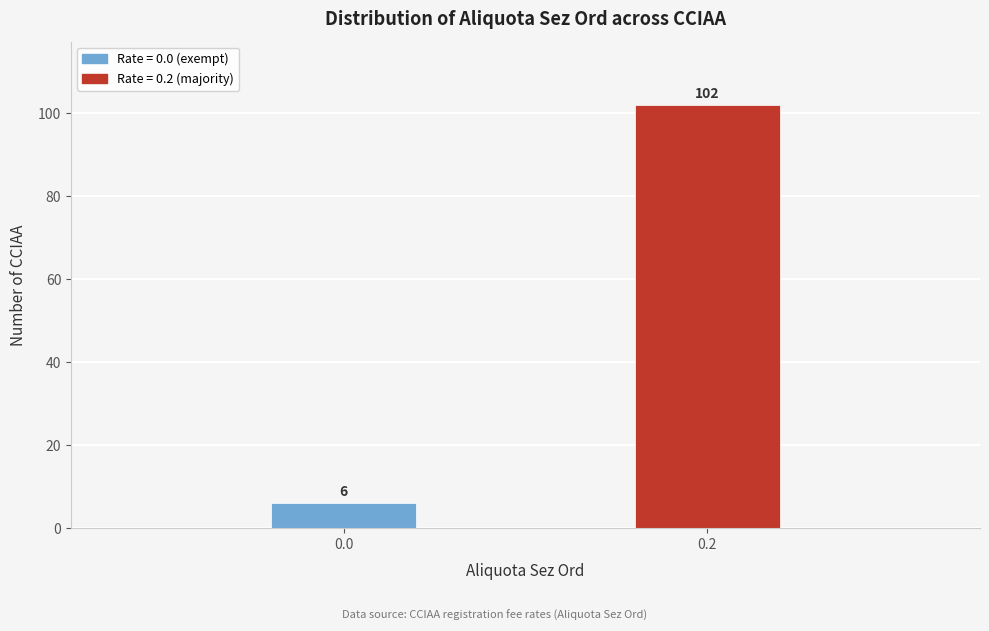

Reading right to left, what are all the values shown in this chart?

102	6